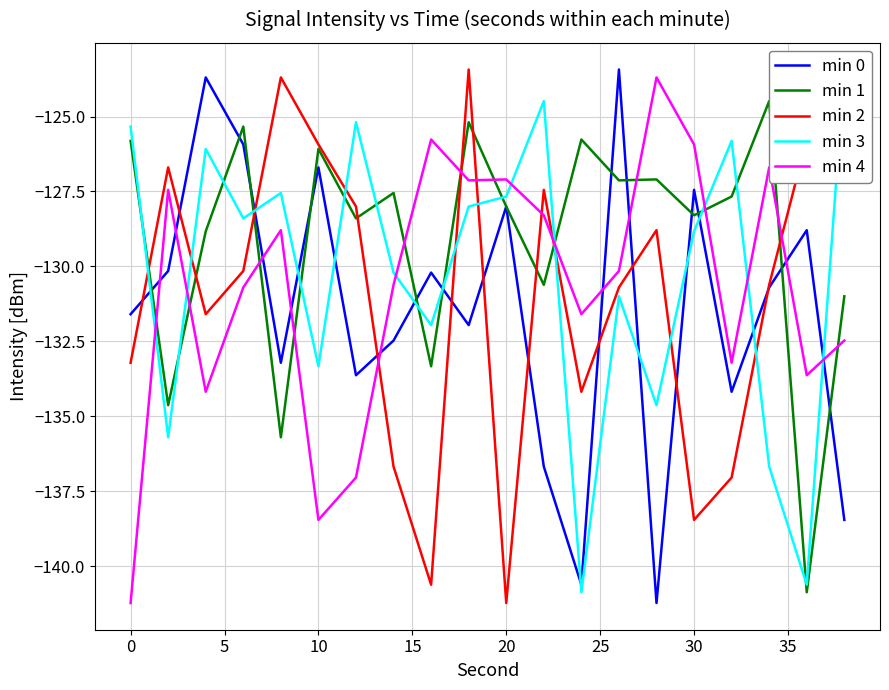

The value of min 4 at 30 is -125.9. True or false?

True